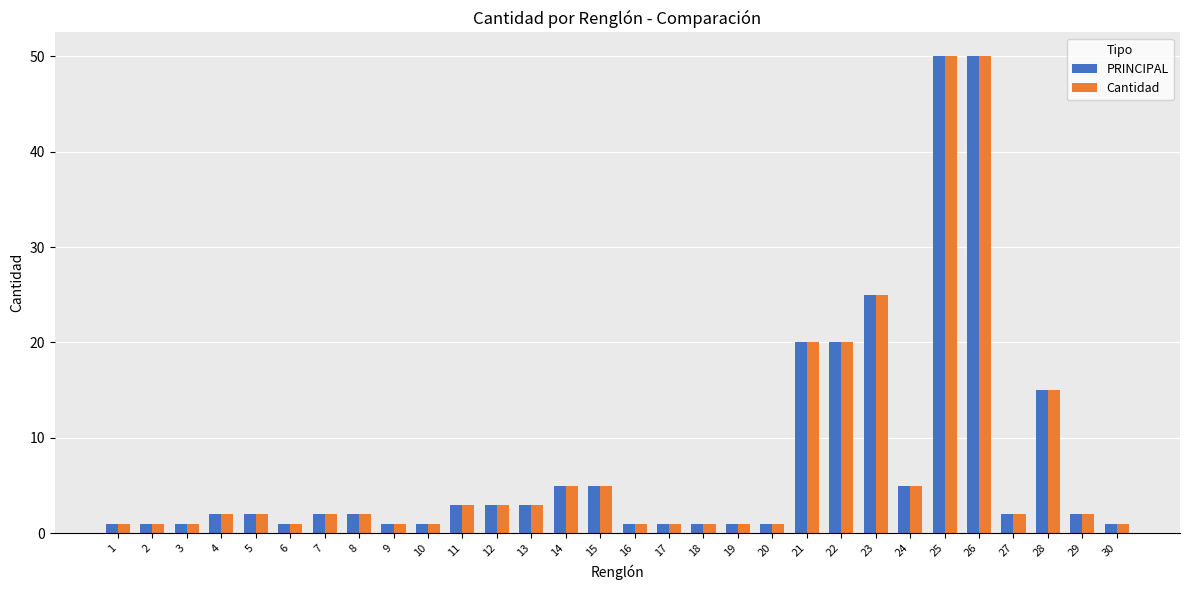

What is the difference between the second highest and second lowest values in the Cantidad series?

49